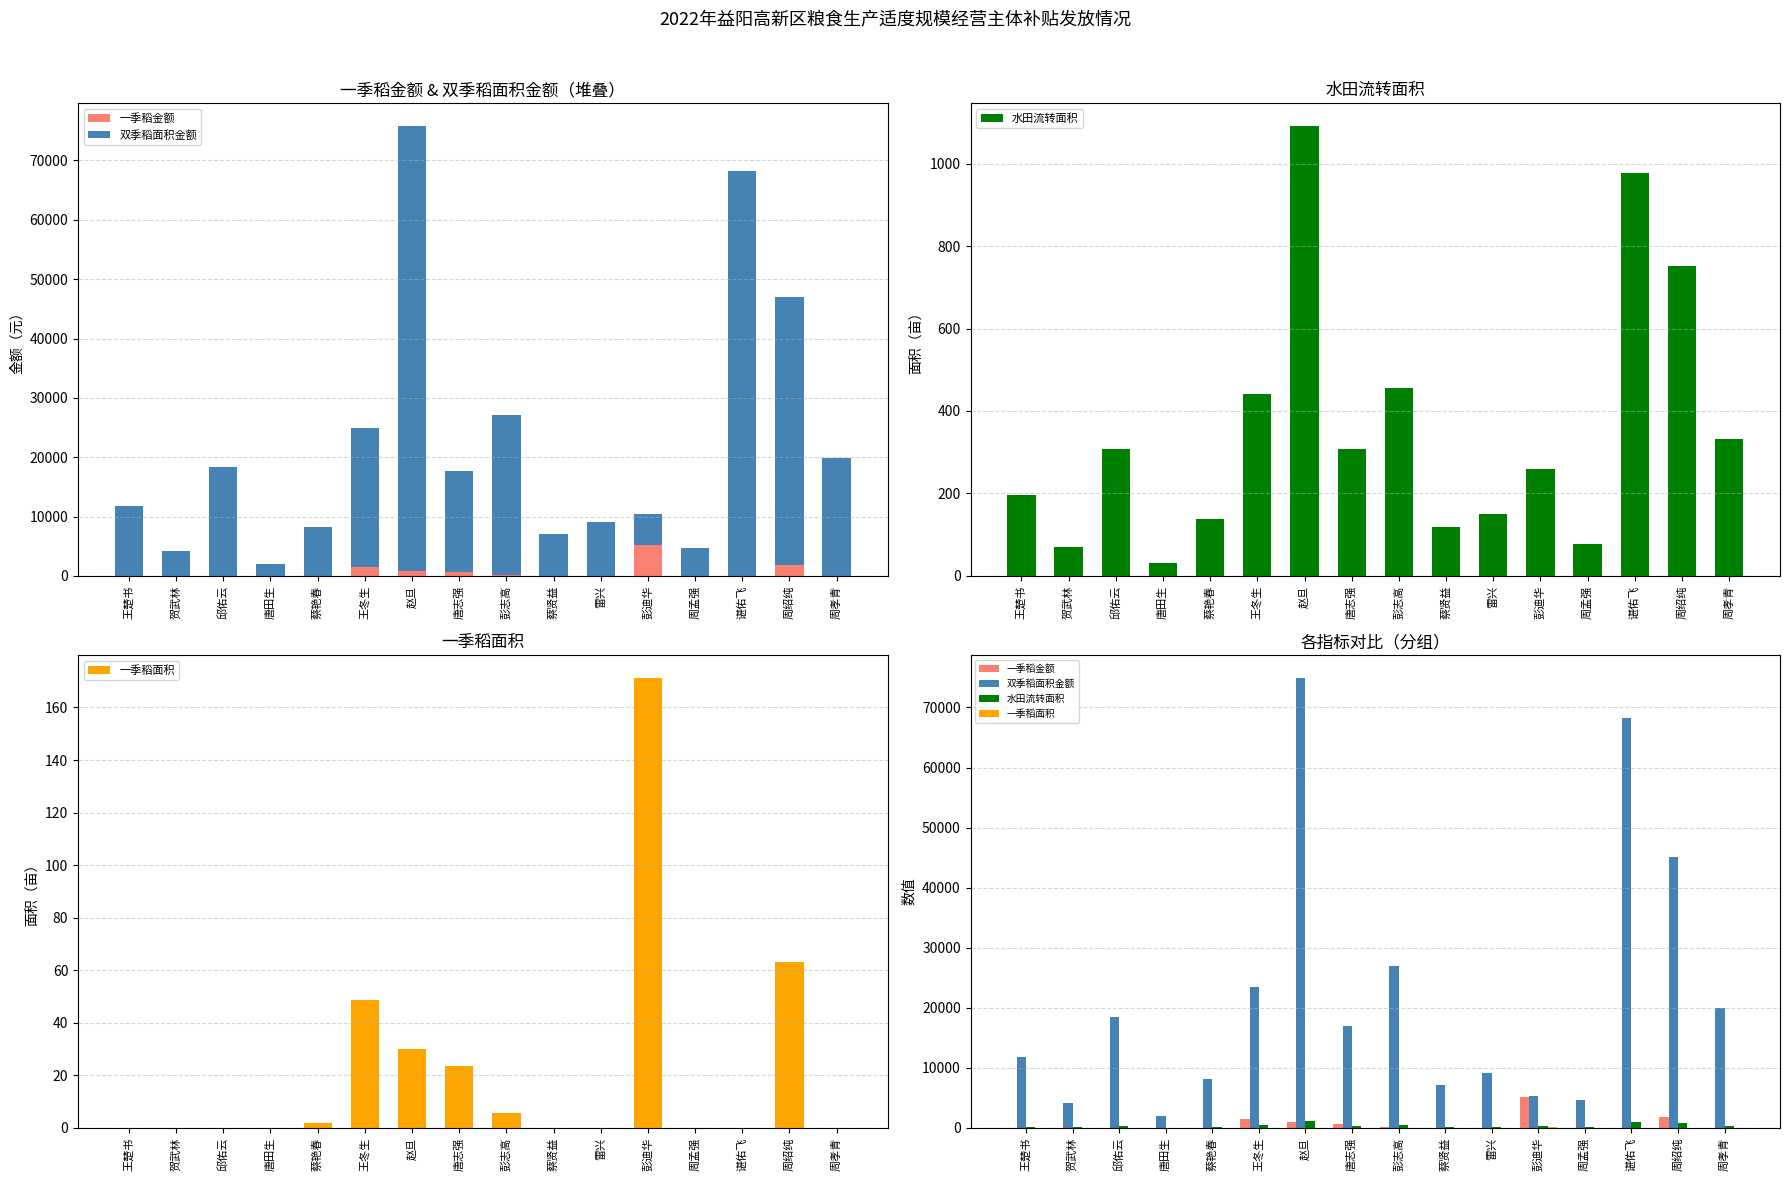

Are the bars horizontal?

No